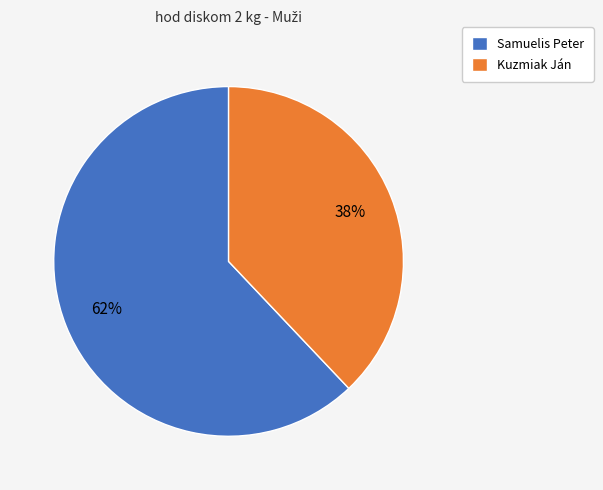

To the nearest percent, what is the difference between the Kuzmiak Ján and Samuelis Peter slice percentages?

24%